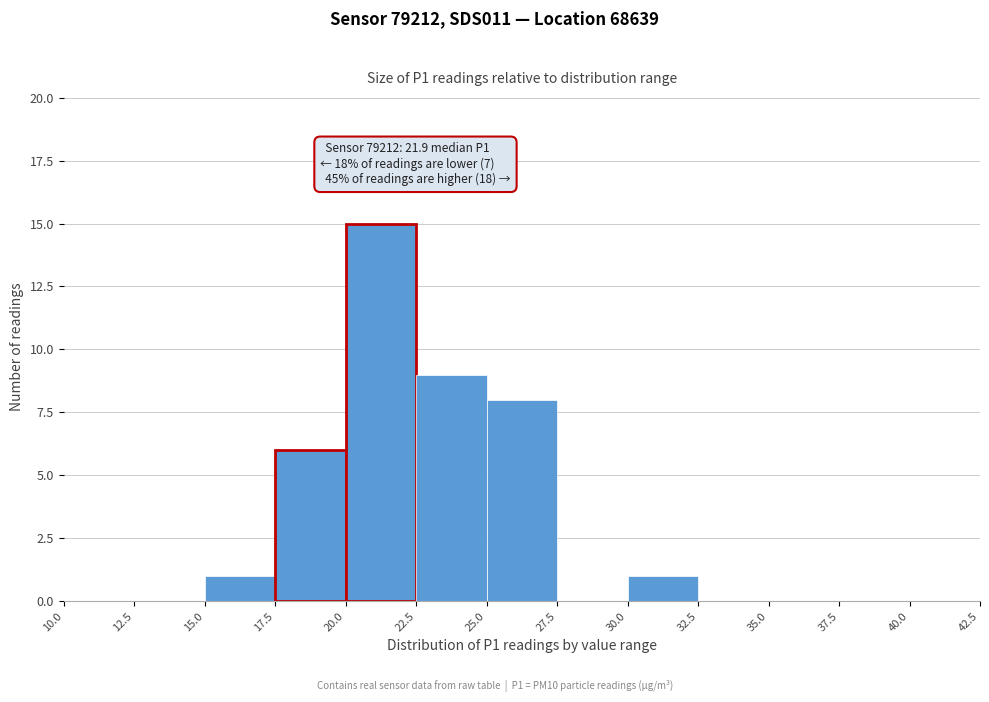

Over which range of the x-axis is the bar tallest?

20.0 to 22.5